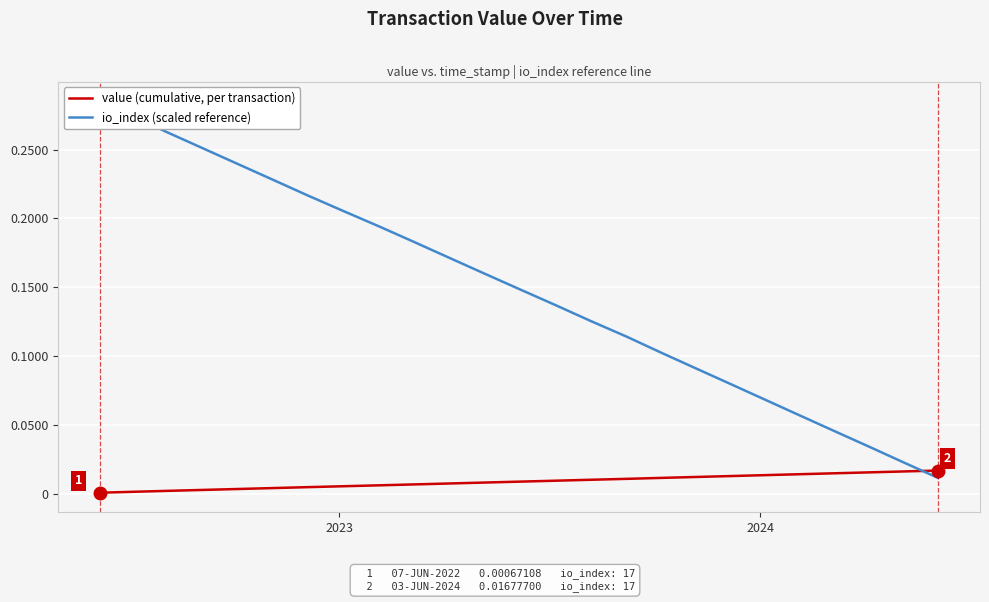

True or false: io_index (scaled reference) has more than 2 points higher than both neighbors.

False